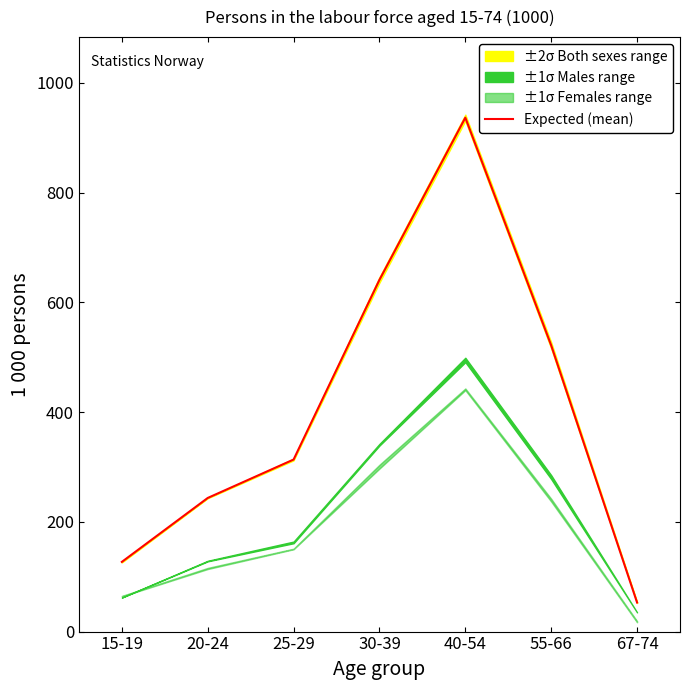

Is it true that the value at 67-74 is 77.3?

False